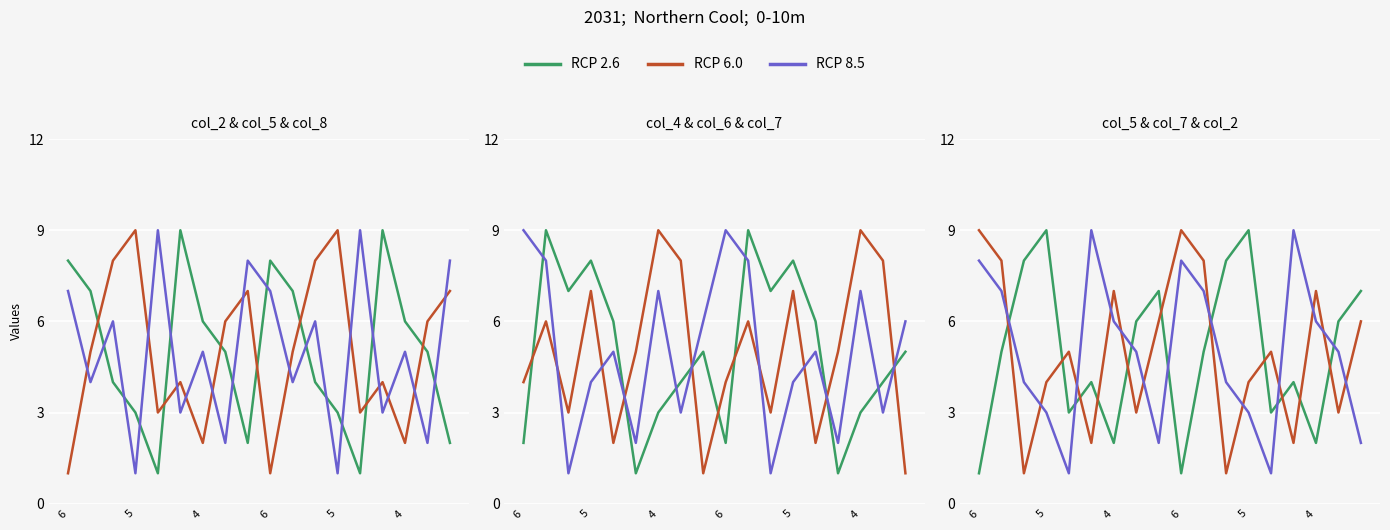

True or false: RCP 8.5 has a value of 2 at 11.

False